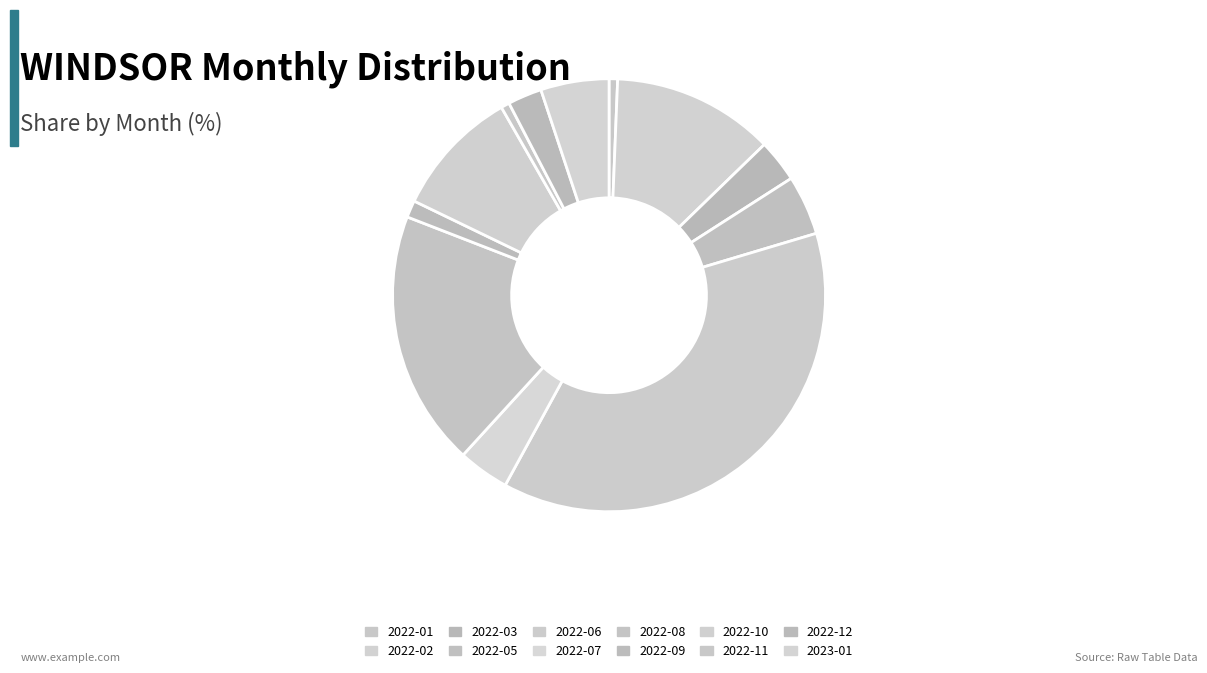

To the nearest percent, what is the difference between the largest and smallest slice percentages?

37%